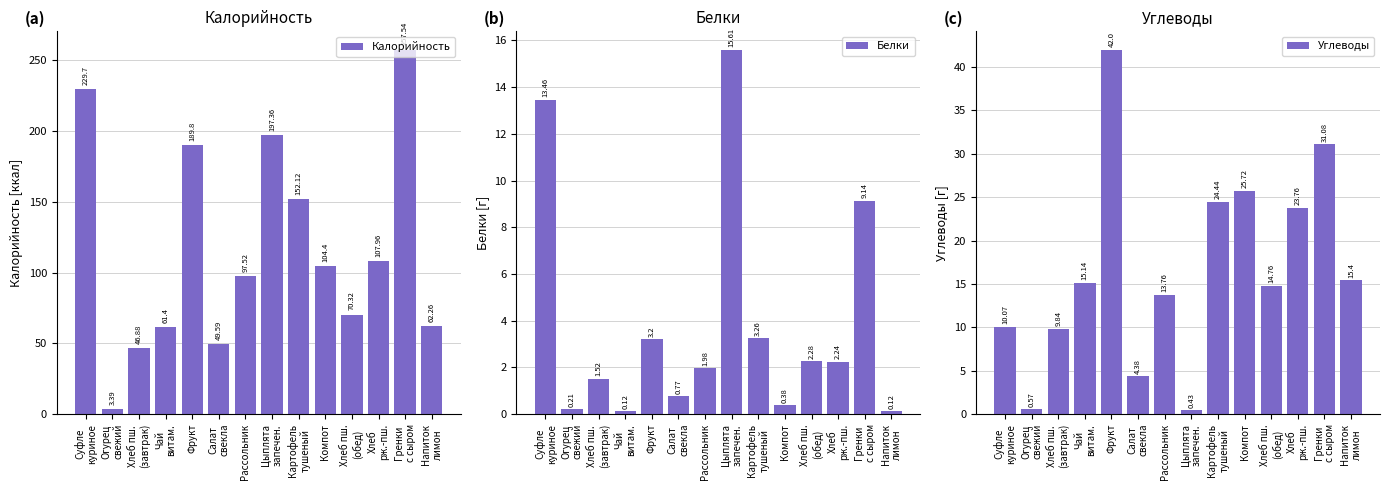

Are the bars grouped side by side (vs. stacked)?

Yes